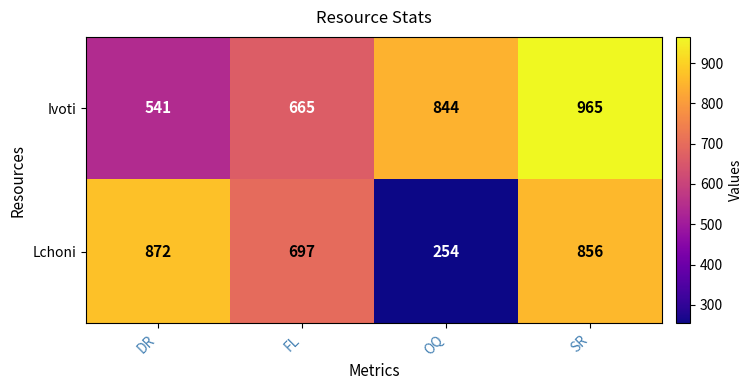

The Lchoni series shows 1013 at FL. True or false?

False